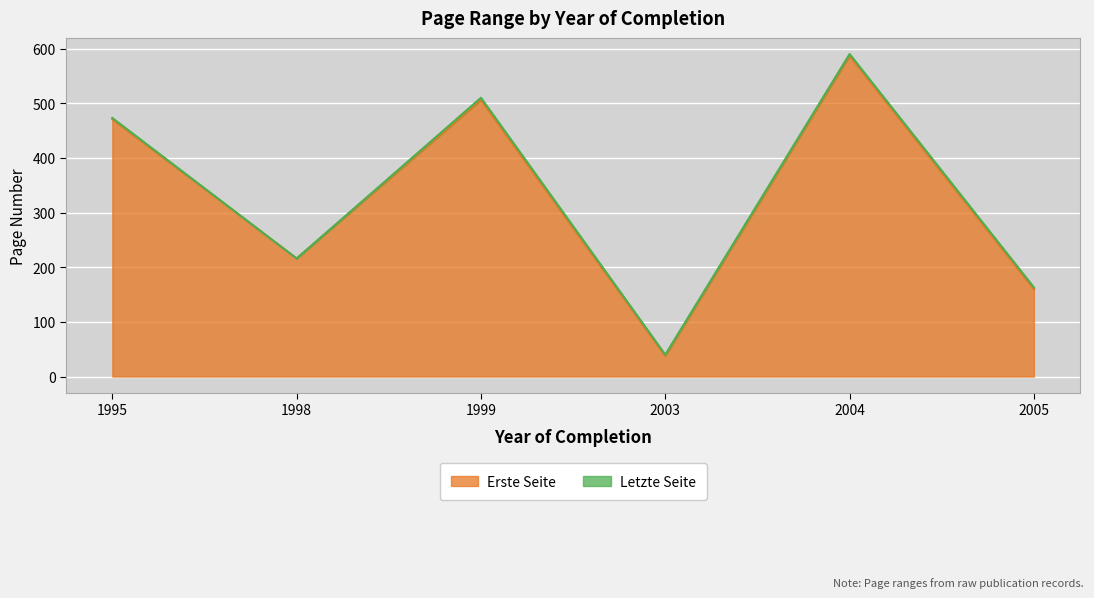

In Erste Seite, how many points are higher than both neighbors (excluding endpoints)?

2